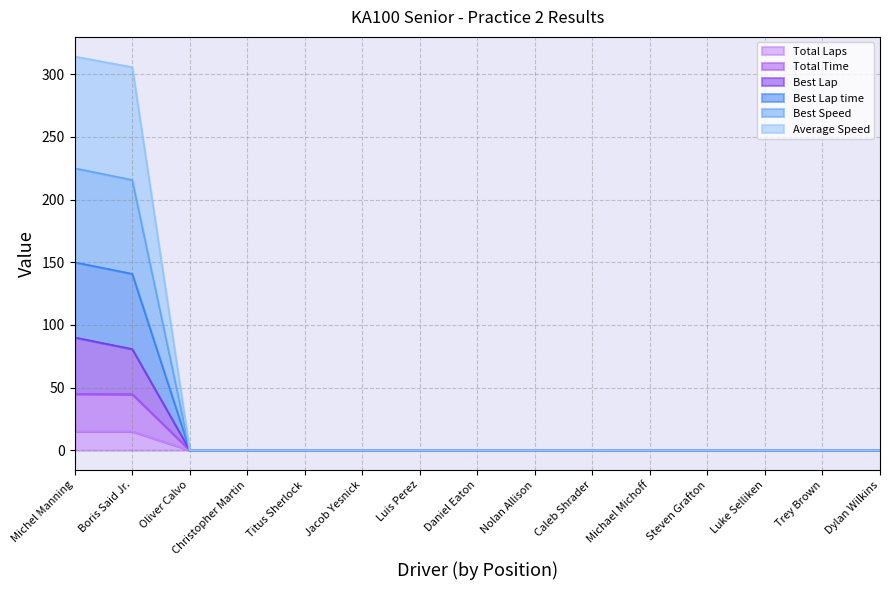

Rank the categories by Average Speed value from highest to lowest.

Michel Manning, Boris Said Jr., Oliver Calvo, Christopher Martin, Titus Sherlock, Jacob Yesnick, Luis Perez, Daniel Eaton, Nolan Allison, Caleb Shrader, Michael Michoff, Steven Grafton, Luke Selliken, Trey Brown, Dylan Wilkins